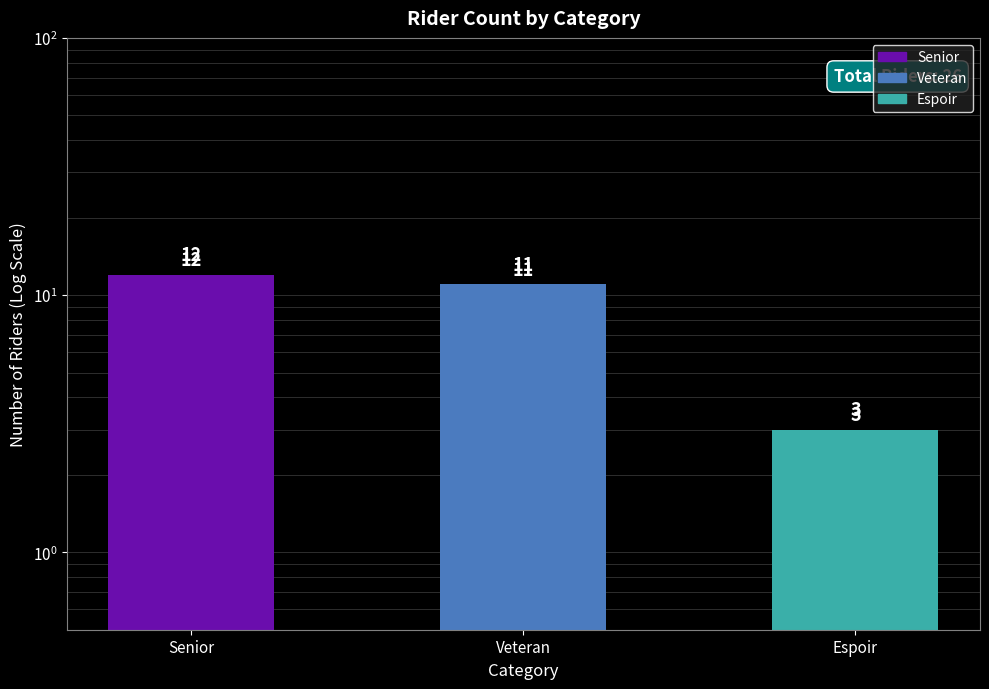

What is the label of the 3rd bar from the left?

Espoir